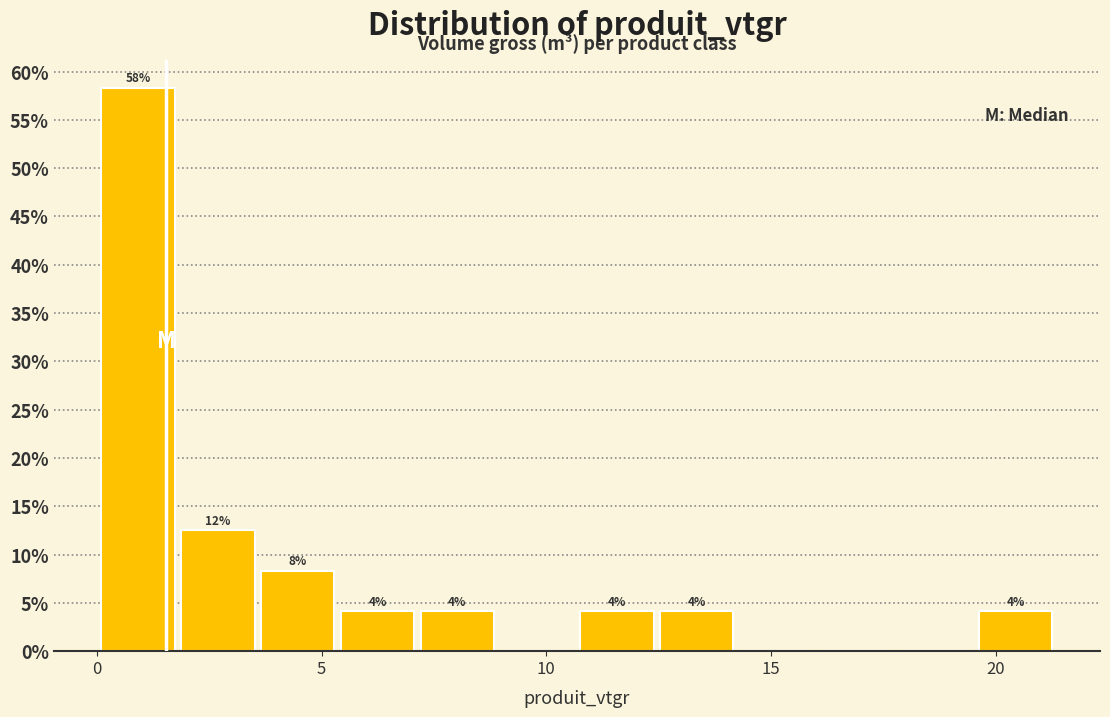

Read against the x-axis, roughly where is the centre of the tallest bar?

1.0